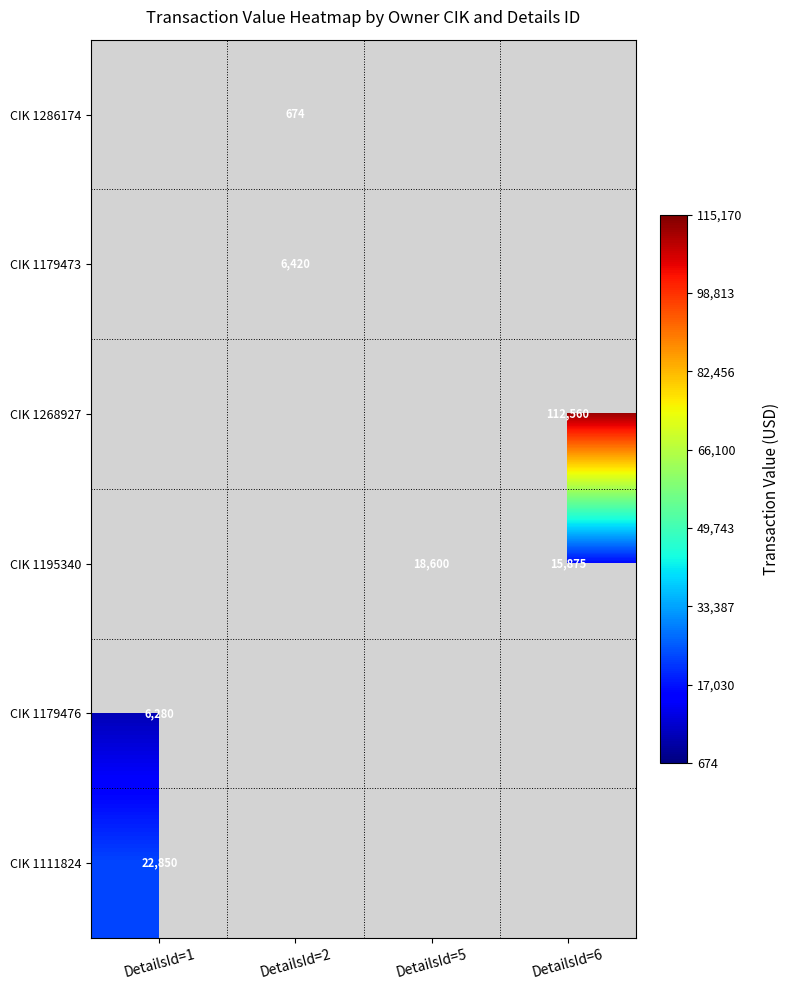

The CIK 1111824 series shows 22850 at DetailsId=1. True or false?

True